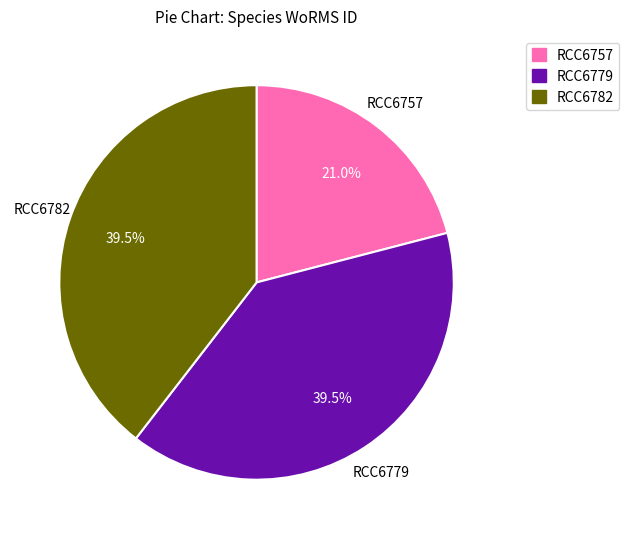

Which category has the smallest portion of the pie?

RCC6757